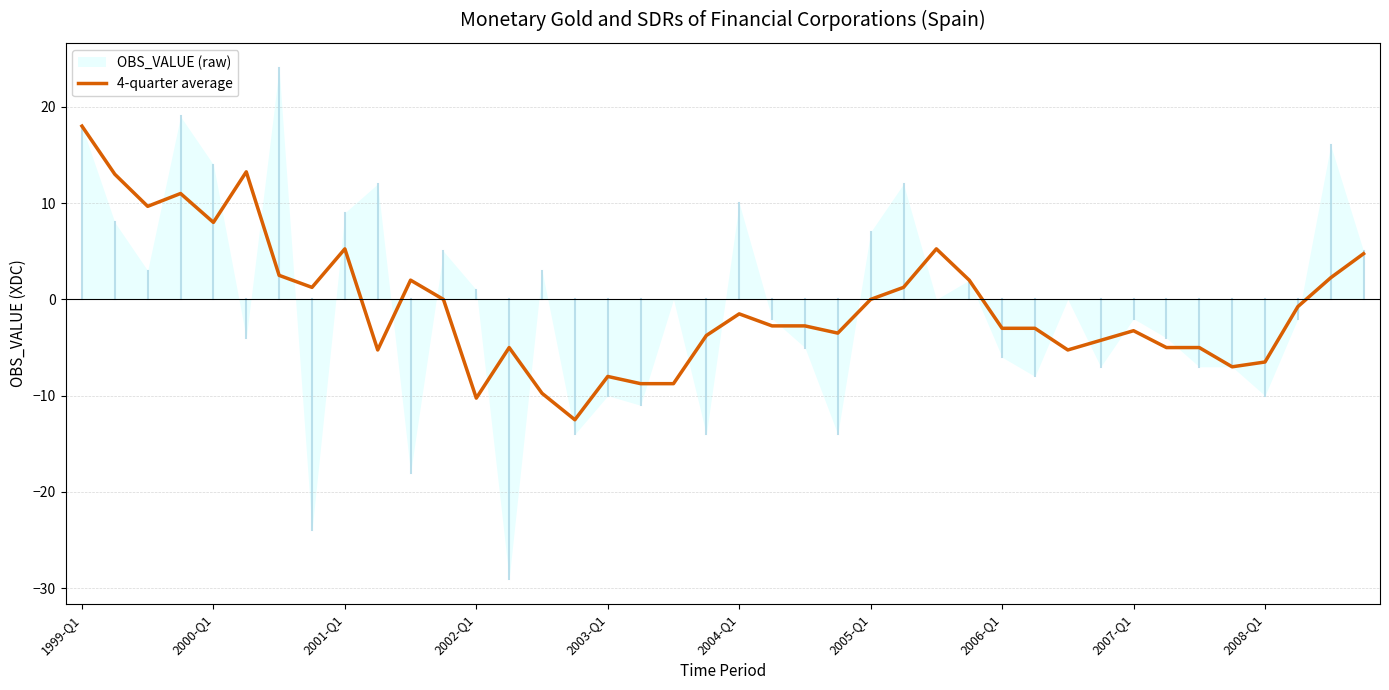

How many negative values are there?

23